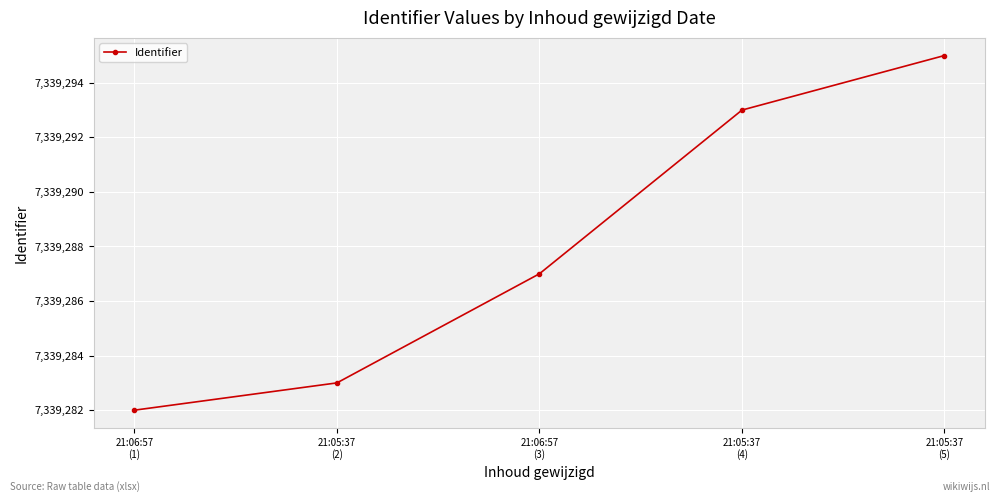

True or false: the data has more than 1 interior local peaks.

False